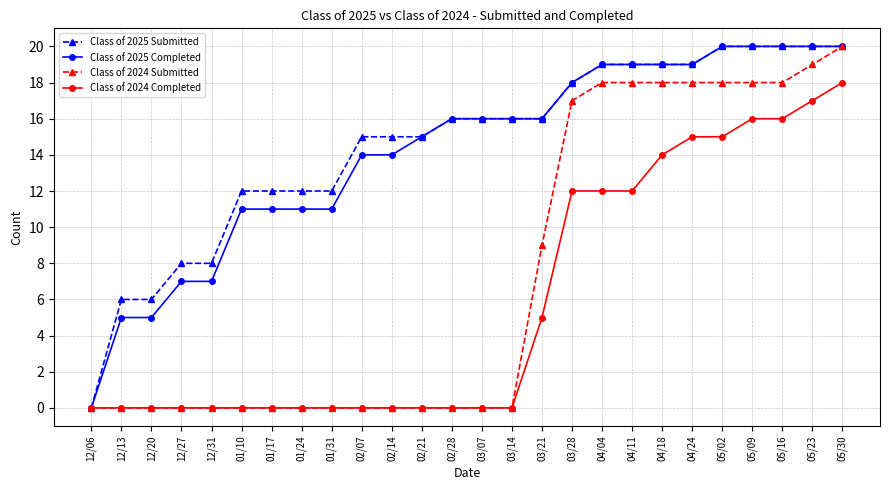

True or false: Class of 2024 Submitted has a value of 18 at 04/18.

True